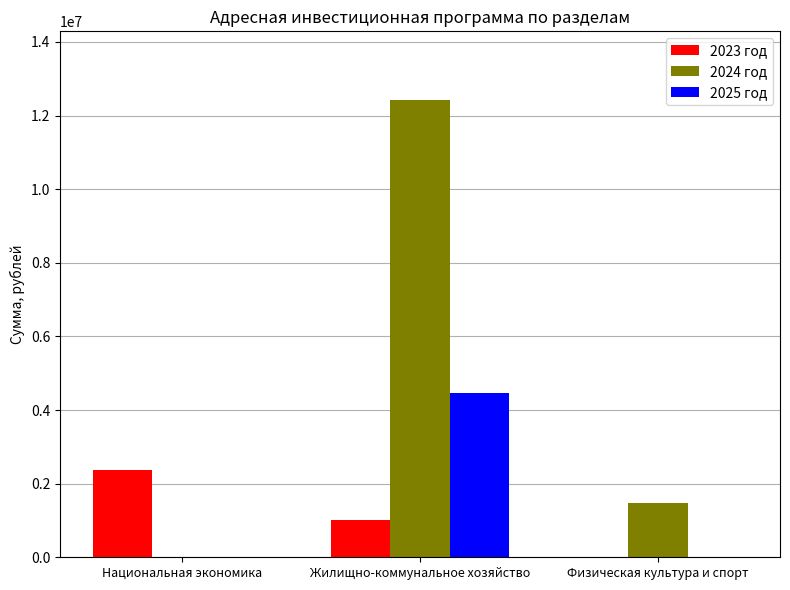

What are all the series names shown in the legend?

2023 год, 2024 год, 2025 год